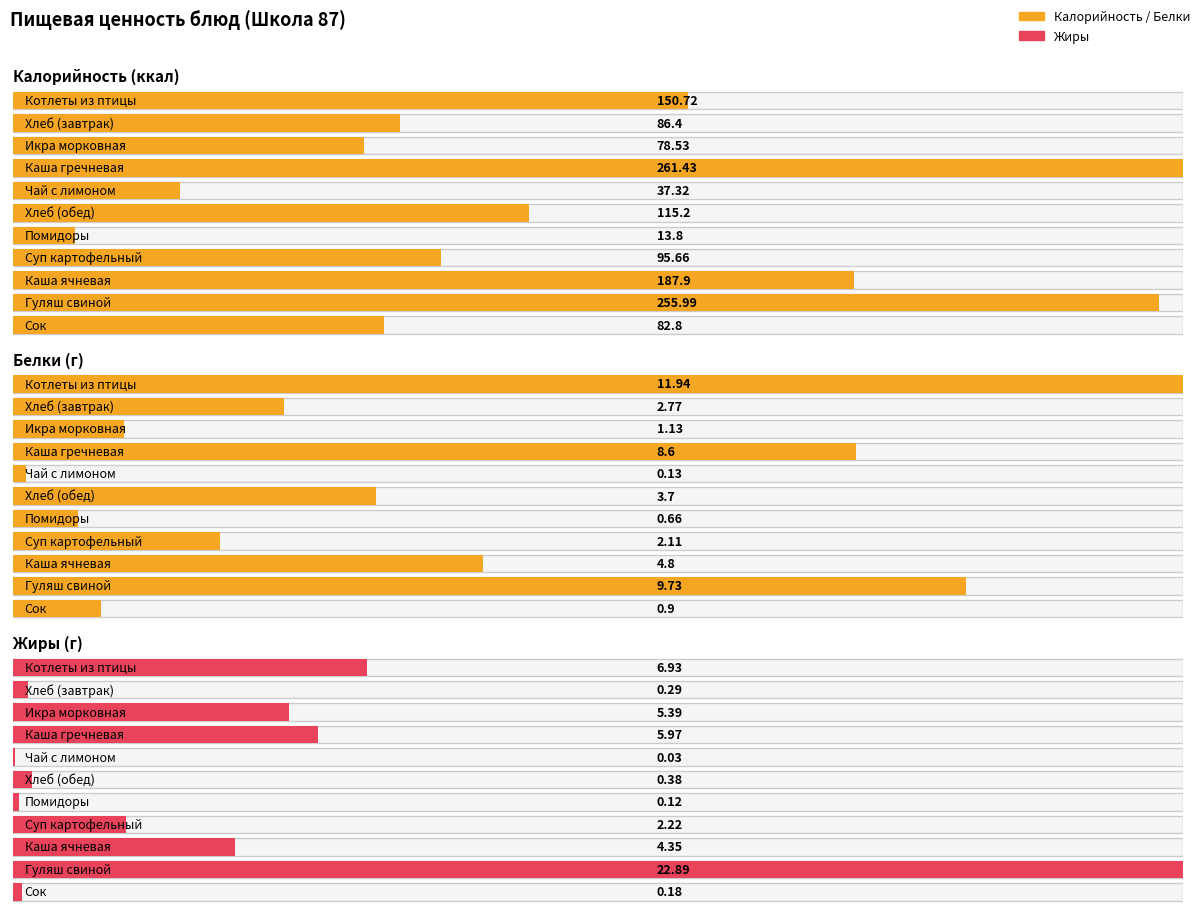

True or false: Жиры has a value of 0.6 at Хлеб (обед).

False